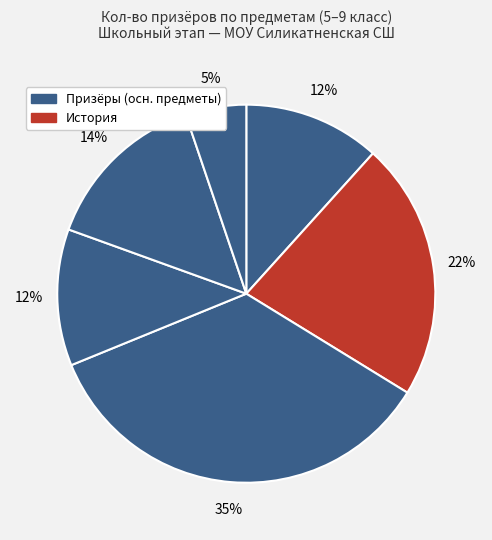

Count the number of slices in the pie.

6